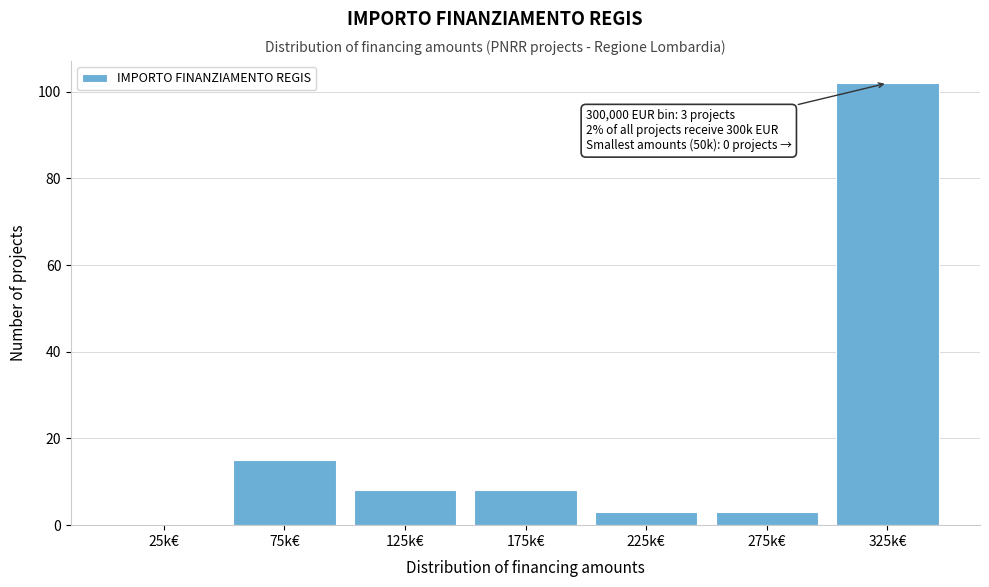

Reading left to right, transcribe all the data shown in this chart.

25k€=0	75k€=15	125k€=8	175k€=8	225k€=3	275k€=3	325k€=102